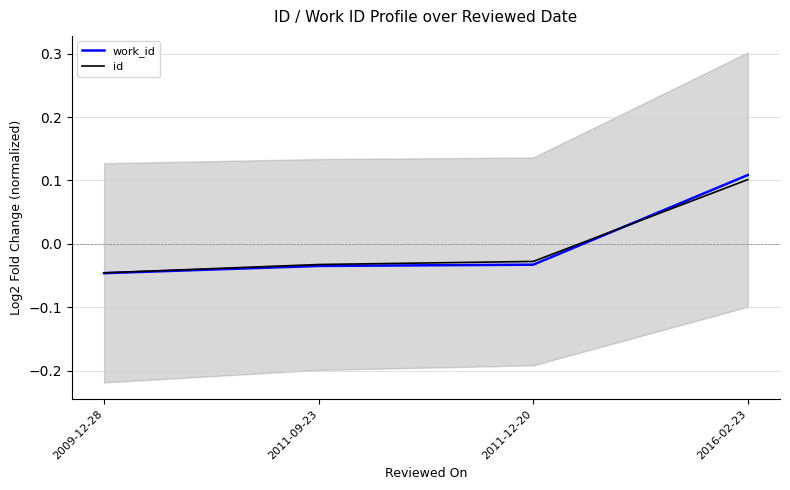

Reading left to right, what are all the values shown in this chart?

work_id: 2009-12-28=-0.0	2011-09-23=-0.0	2011-12-20=-0.0	2016-02-23=0.1
id: 2009-12-28=-0.0	2011-09-23=-0.0	2011-12-20=-0.0	2016-02-23=0.1